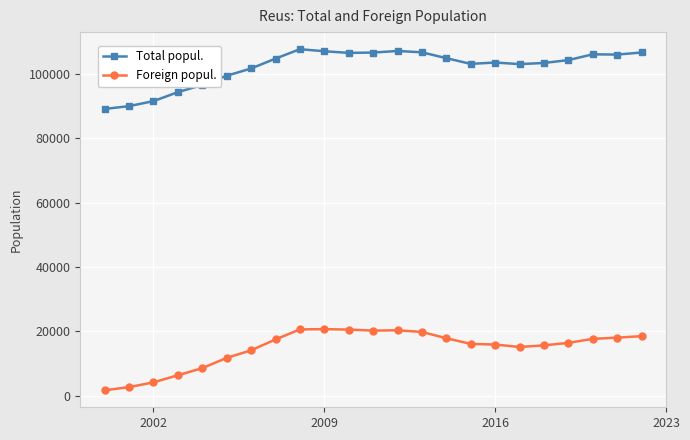

What is the highest value of the Foreign popul. series?

20707